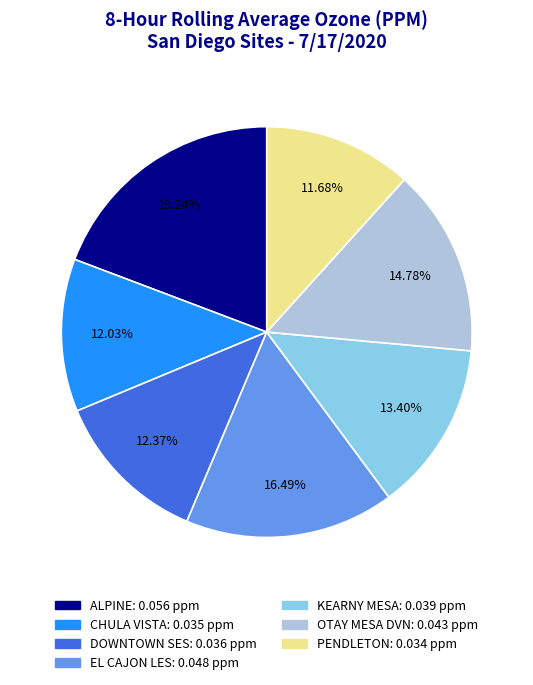

Do EL CAJON LES and CHULA VISTA together represent more than half of the pie?

No